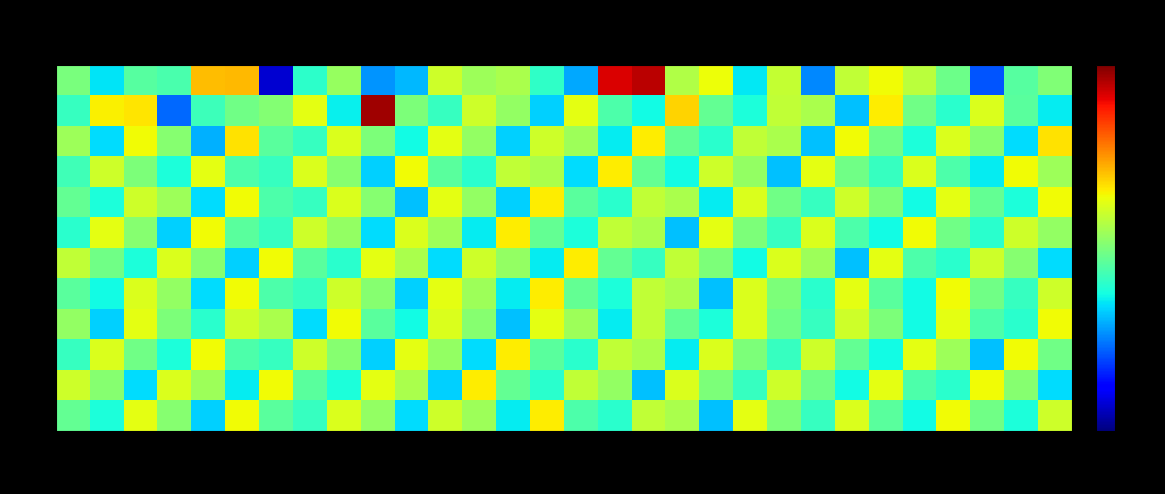

What is the difference between the highest and lowest values at 18?

4.9